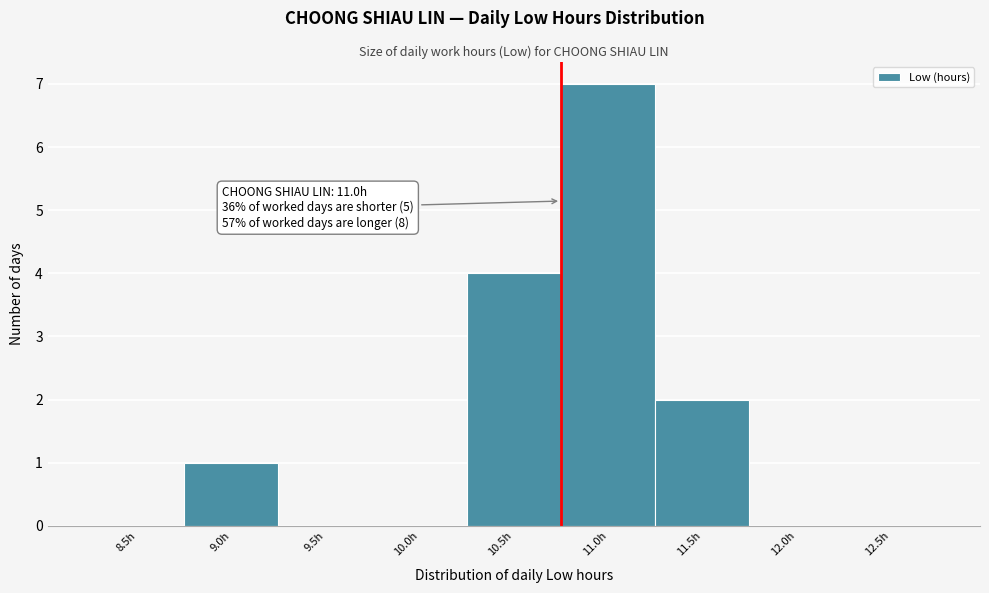

Reading left to right, extract all data points from this chart.

8.5h=0	9.0h=1	9.5h=0	10.0h=0	10.5h=4	11.0h=7	11.5h=2	12.0h=0	12.5h=0